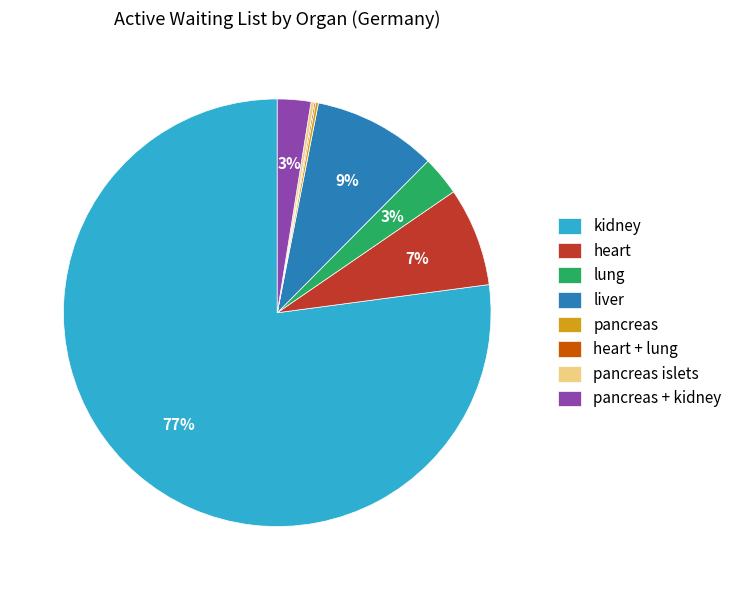

To the nearest percent, what percentage of the pie is heart?

7%